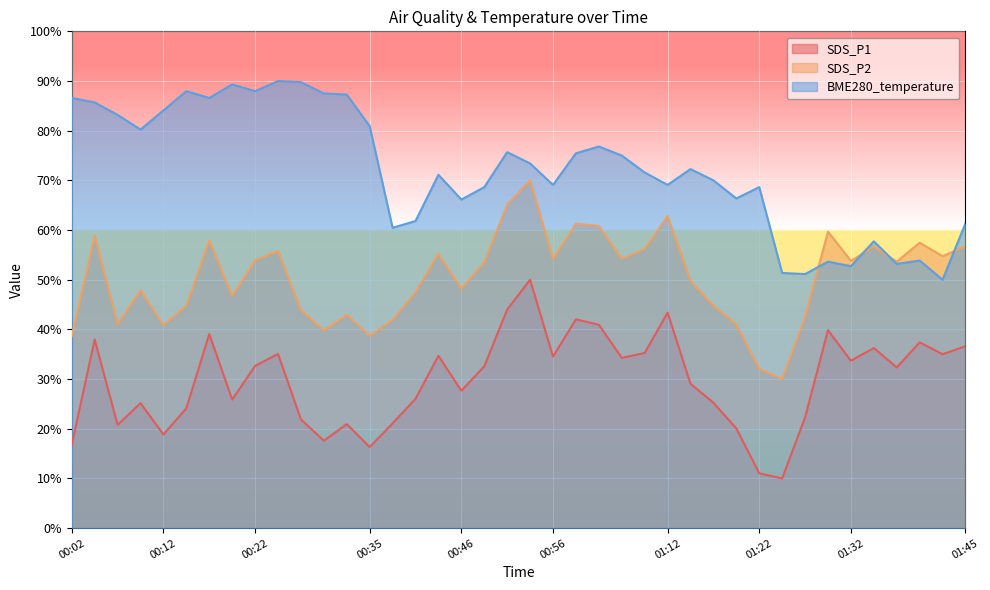

Rank the categories by SDS_P2 value from lowest to highest.

01:25, 01:22, 00:02, 00:35, 00:30, 00:12, 00:07, 01:20, 00:38, 01:27, 00:33, 00:28, 00:15, 01:17, 00:20, 00:41, 00:10, 00:46, 01:14, 00:48, 01:38, 01:32, 00:22, 00:56, 01:04, 01:43, 00:43, 00:25, 01:07, 01:35, 01:45, 01:40, 00:17, 00:05, 01:30, 01:01, 00:59, 01:12, 00:51, 00:53